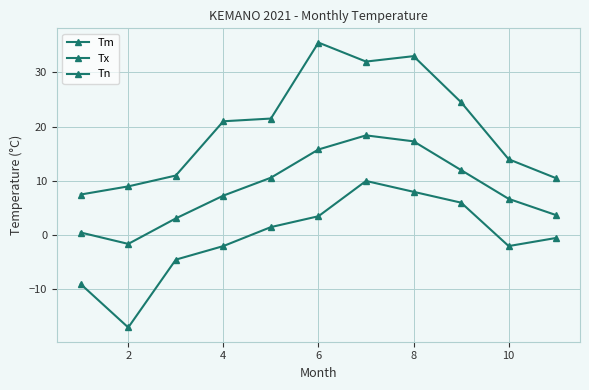

What is the average value of the Tn series?

-0.5